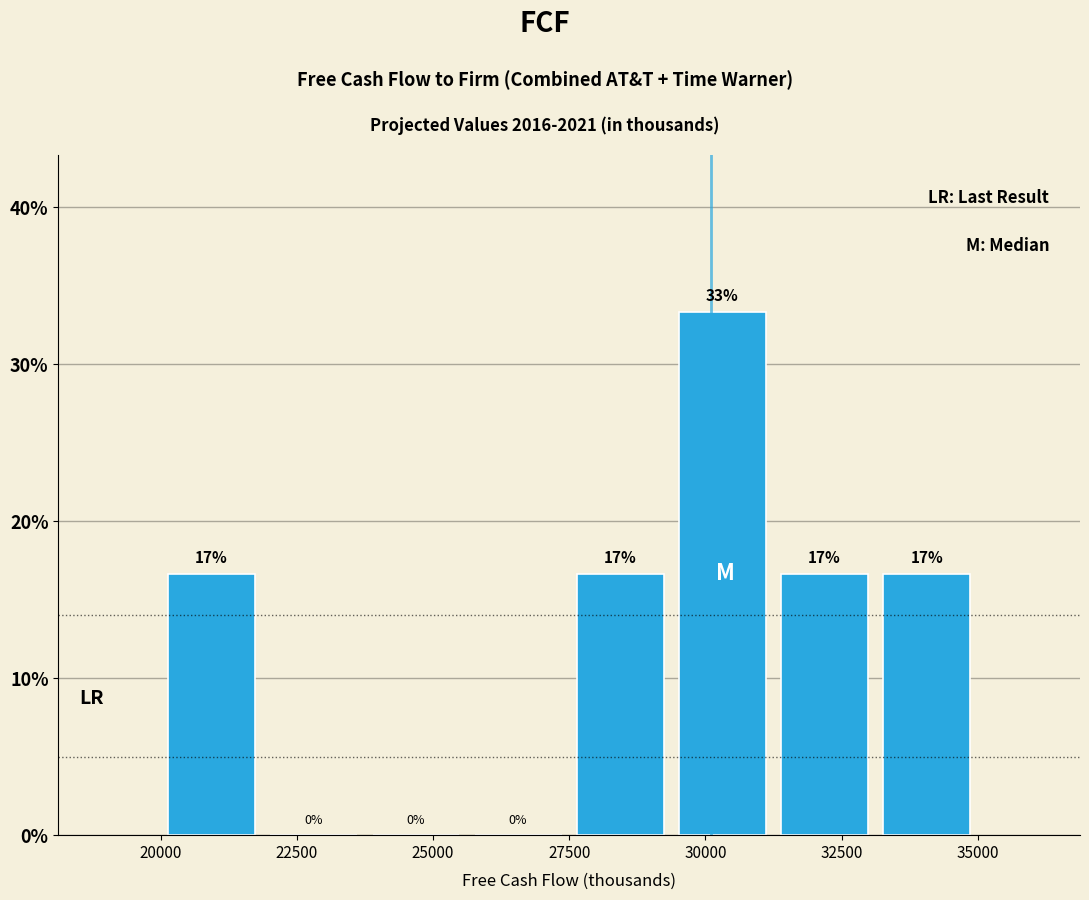

Read against the x-axis, roughly where is the centre of the tallest bar?

30500